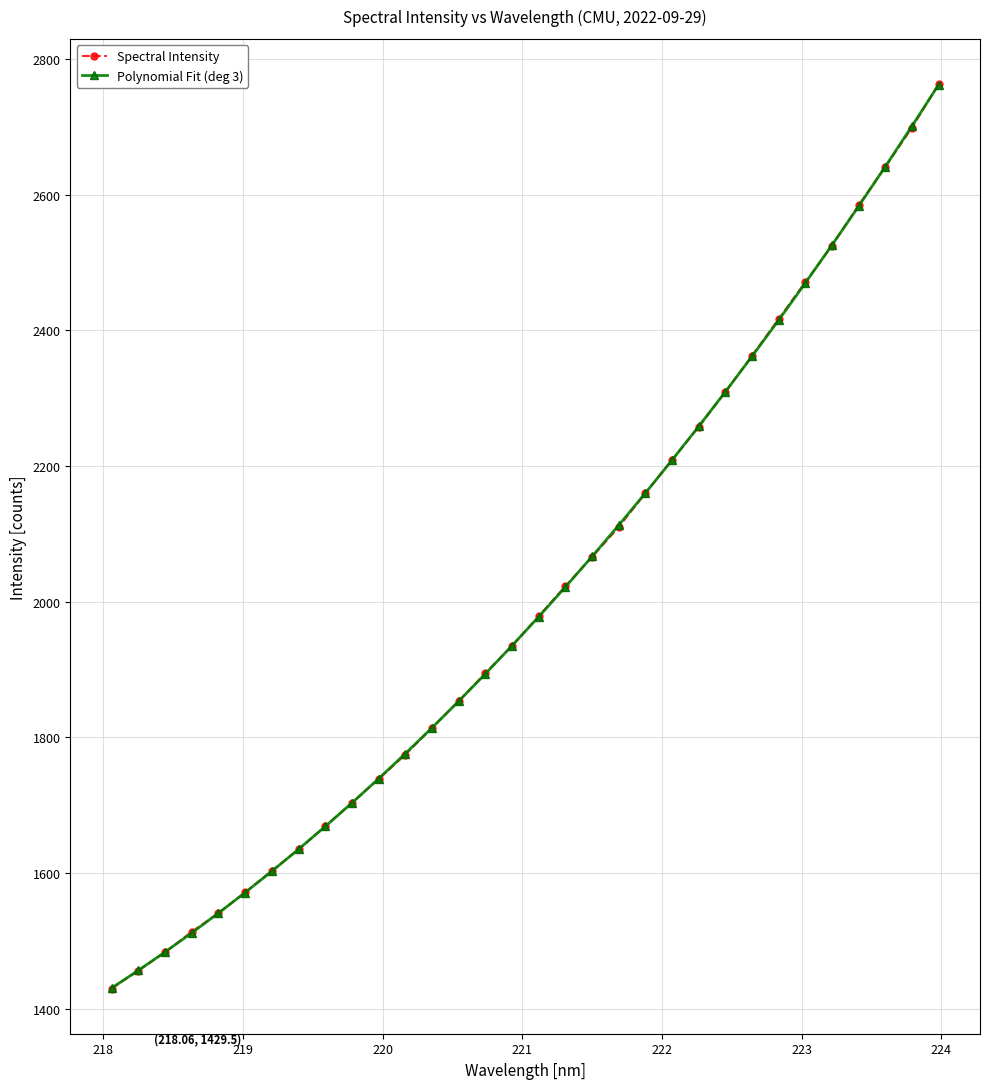

Which series has the largest range (max minus min)?

Spectral Intensity